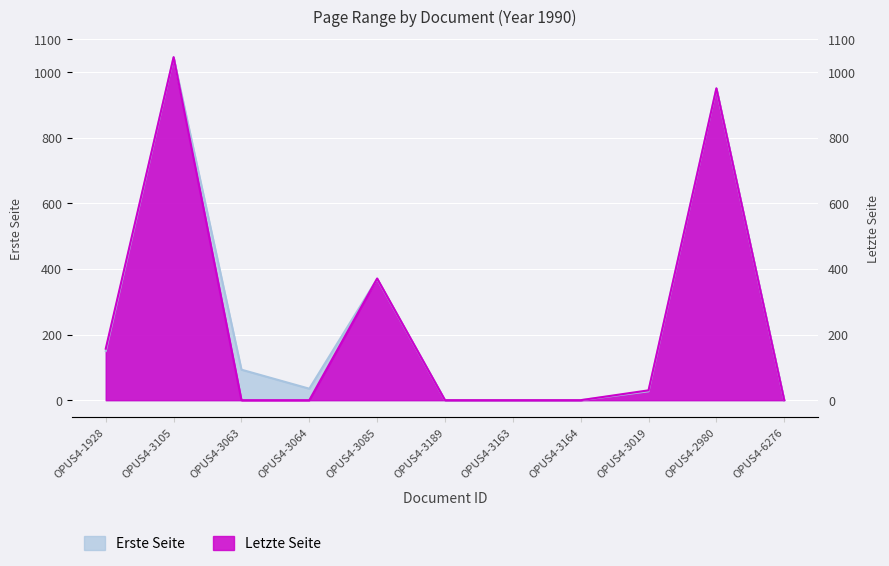

What are all the series names shown in the legend?

Erste Seite, Letzte Seite